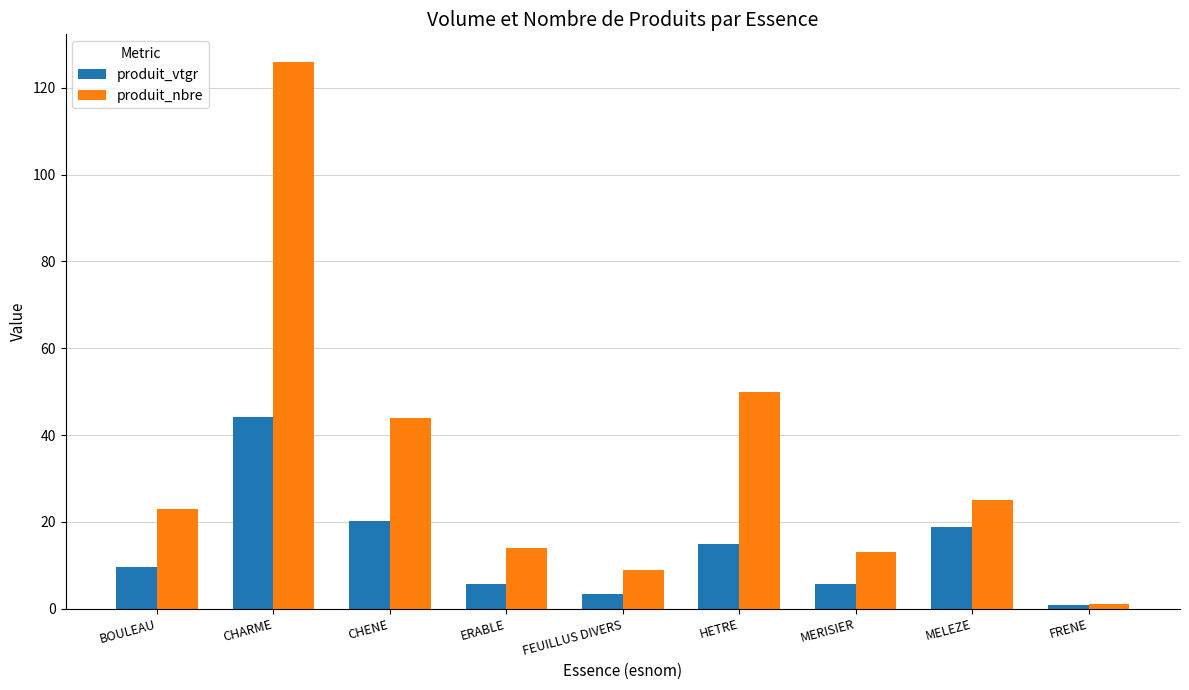

How many bars are there in total?

18